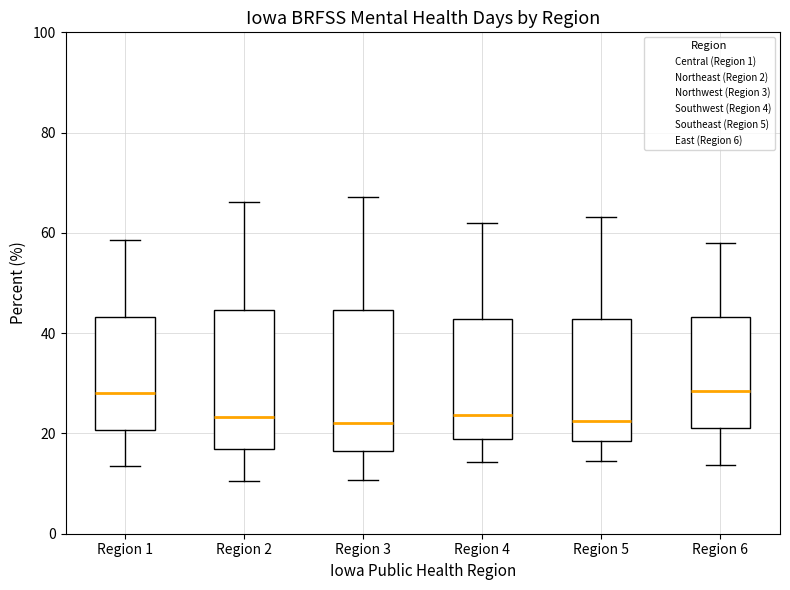

Where does the upper whisker of the box for Region 6 end on the y-axis? The values are not printed on the chart, so give them approximately, as read against the axis.

58